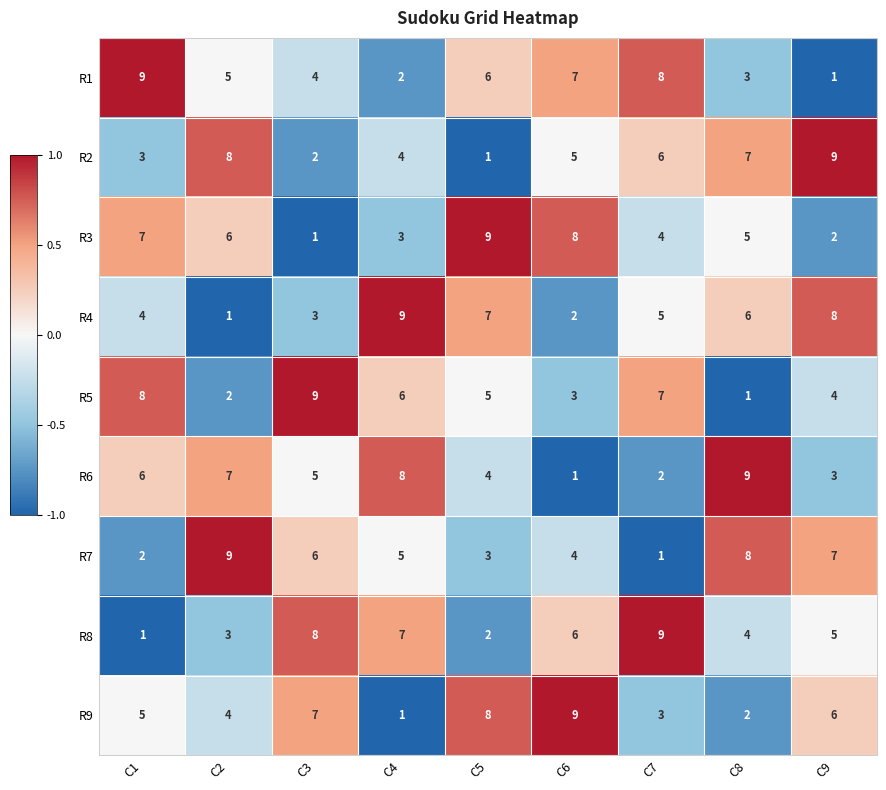

How many distinct data groups are displayed?

9